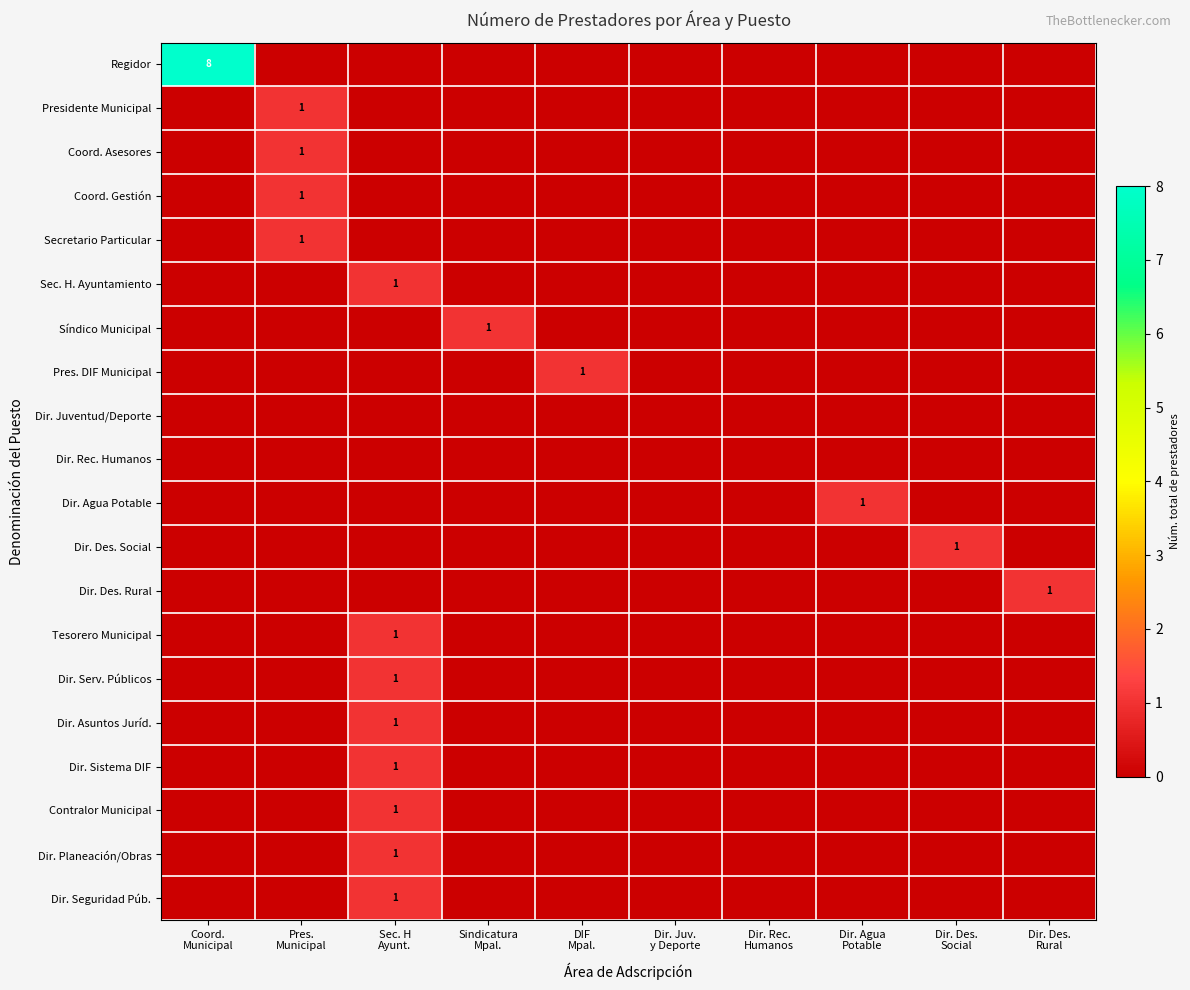

Between Dir. Des.
Social and Coord.
Municipal, which is larger?

Coord.
Municipal